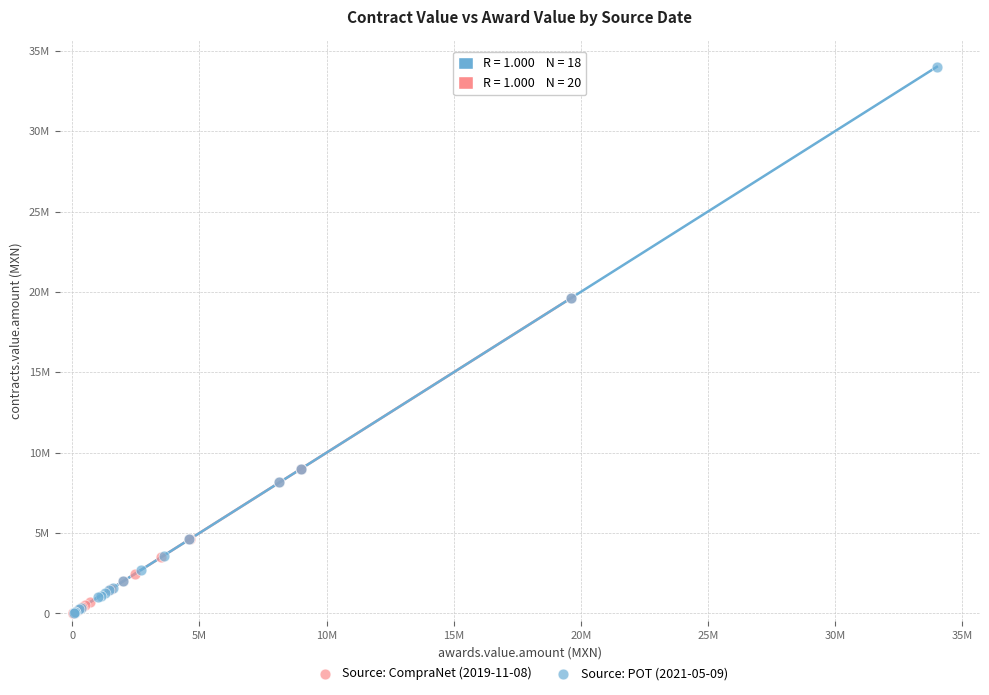

Which series reaches the maximum Y coordinate?

Source: POT (2021-05-09)